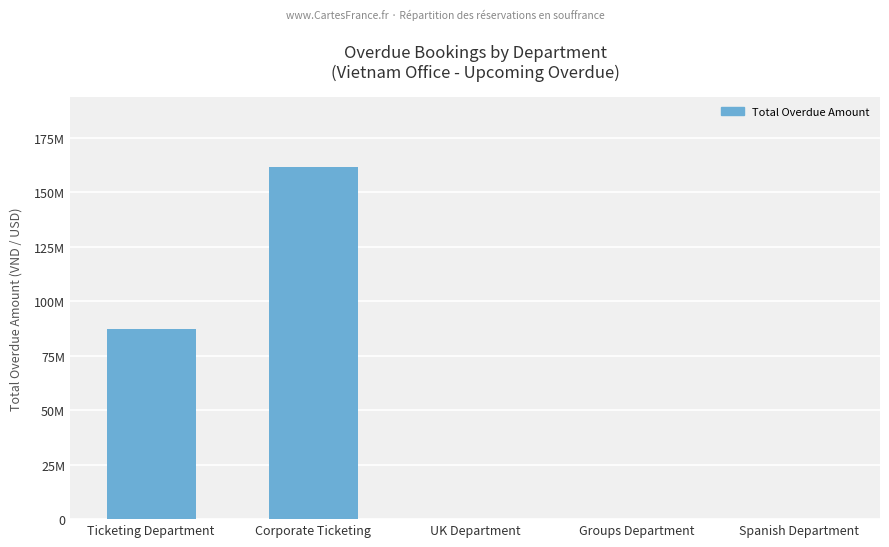

What is the greatest value displayed?

161564001.0